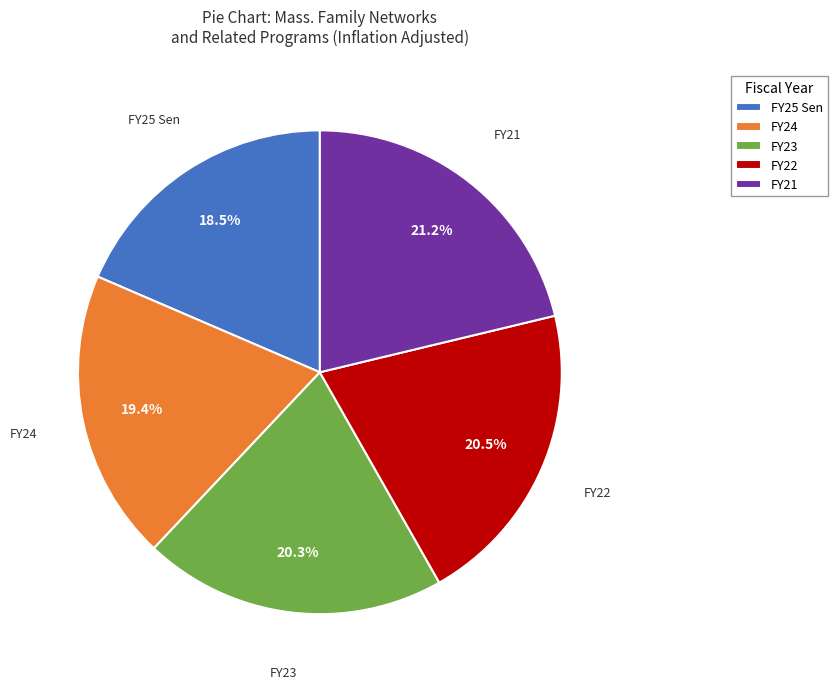

Is there a majority slice in this chart?

No